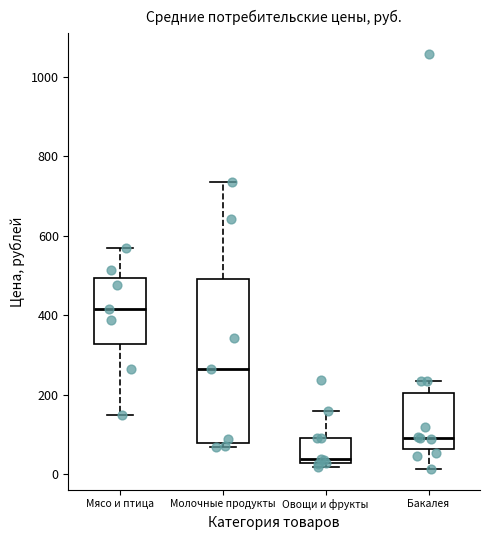

Where does the upper whisker of the box for Молочные продукты end on the y-axis? The values are not printed on the chart, so give them approximately, as read against the axis.

740